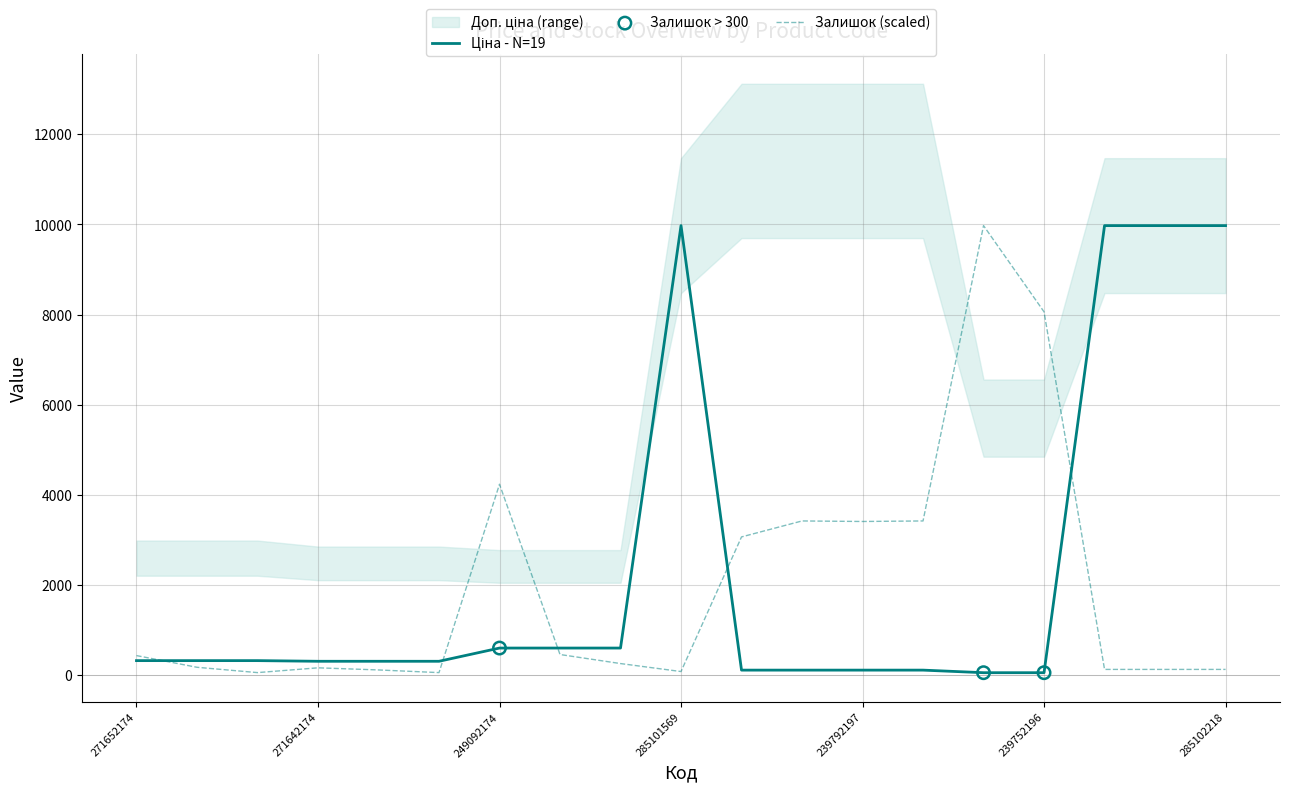

Which series has the largest total across all categories?

Ціна